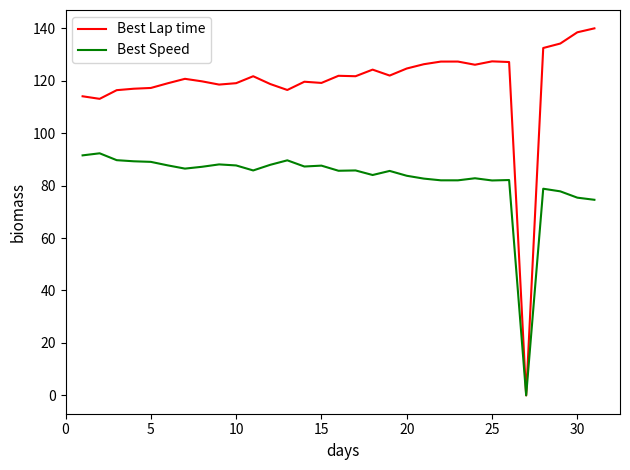

Which series has the widest spread of values?

Best Lap time